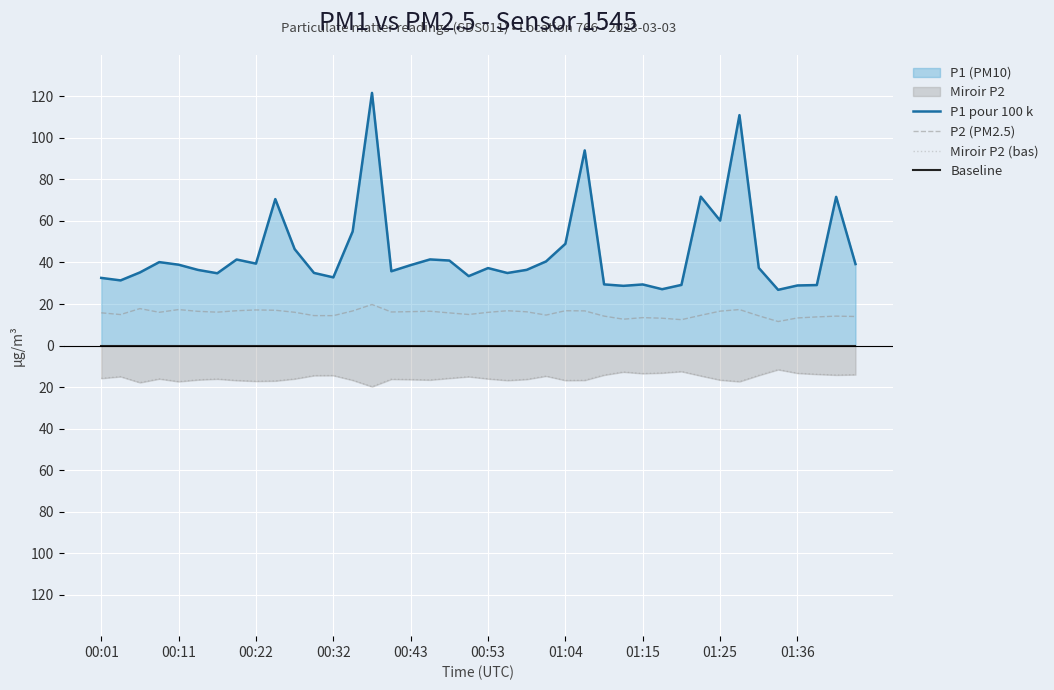

What is the highest value of the P2 (PM2.5) series?

19.8